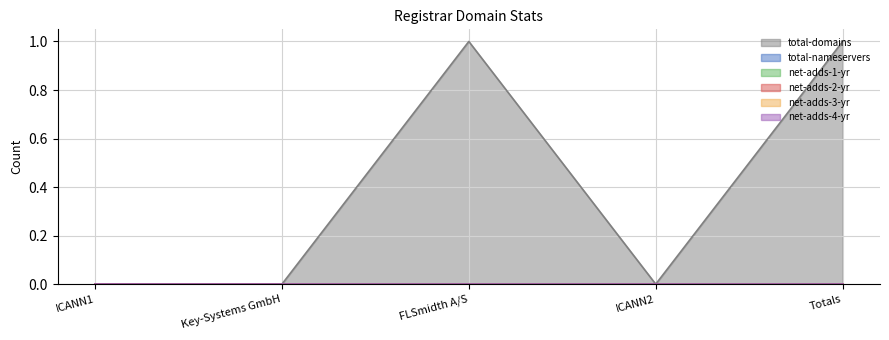

What position from the right is ICANN2?

2